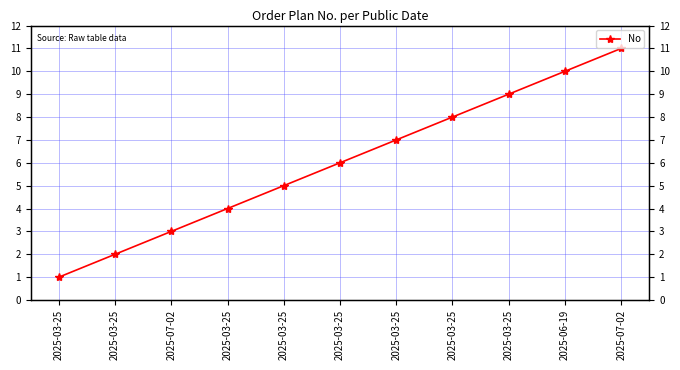

True or false: there are more than 1 points higher than both neighbors.

False